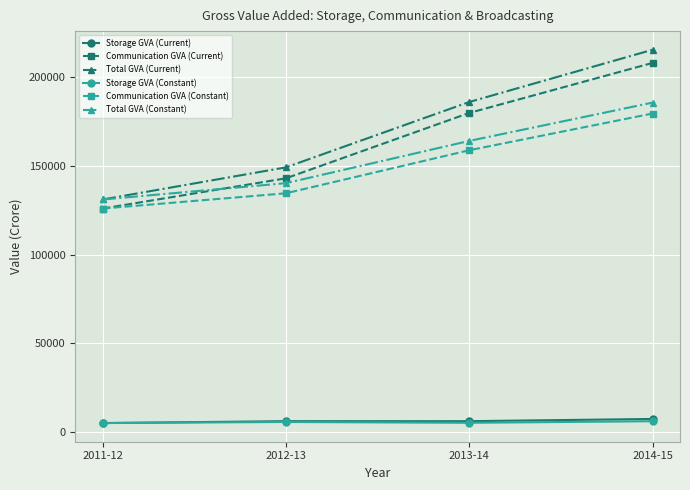

True or false: Storage GVA (Constant) and Total GVA (Constant) cross at least once.

False